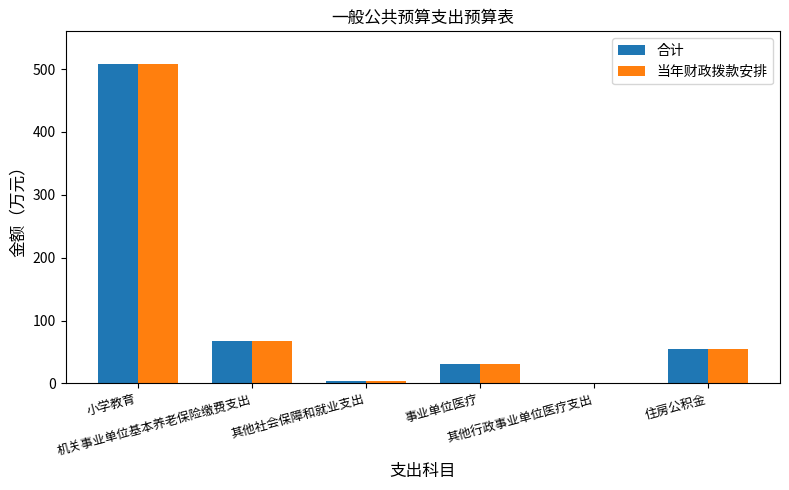

What is the greatest value displayed?

507.8